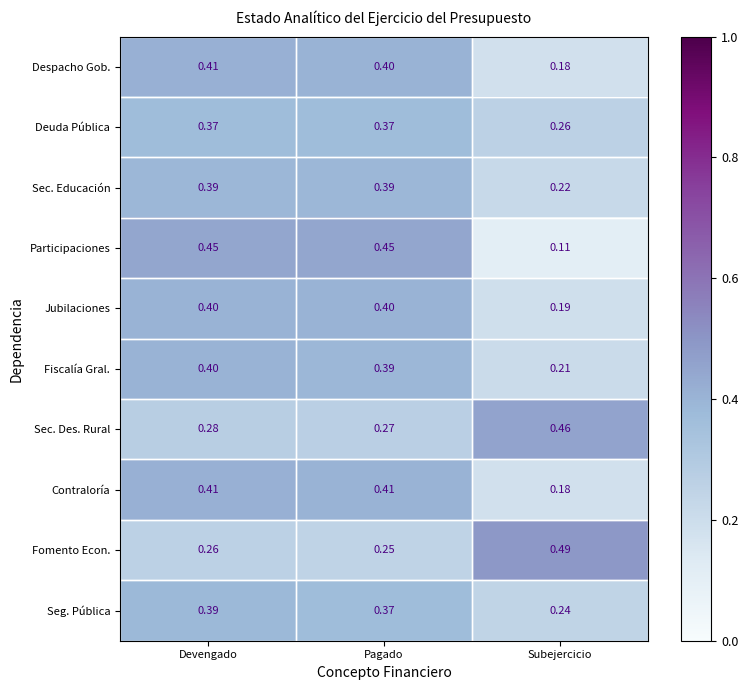

Which series has the widest spread of values?

Participaciones